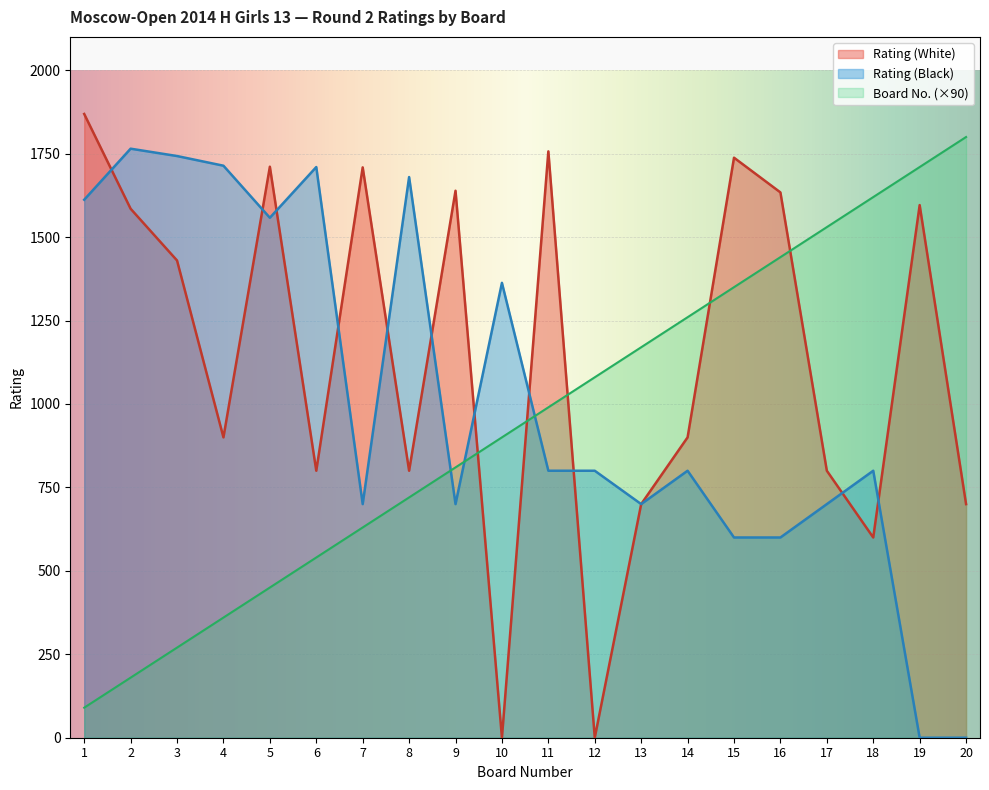

At how many categories does at least one series exceed 175?

20